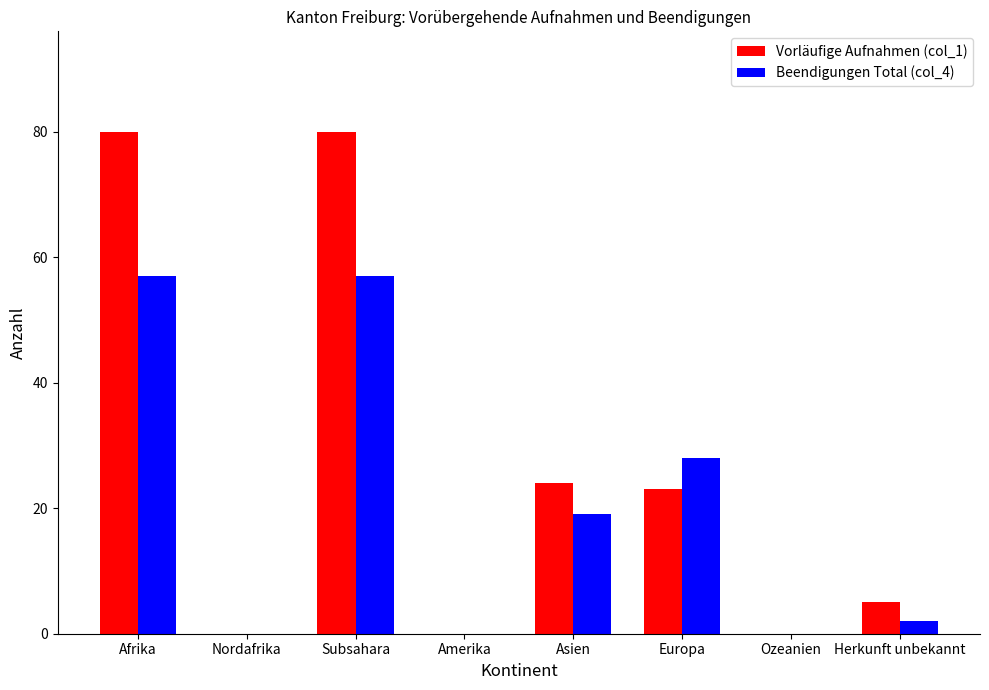

Reading left to right, what are all the values shown in this chart?

Vorläufige Aufnahmen (col_1): 80	0	80	0	24	23	0	5
Beendigungen Total (col_4): 57	0	57	0	19	28	0	2